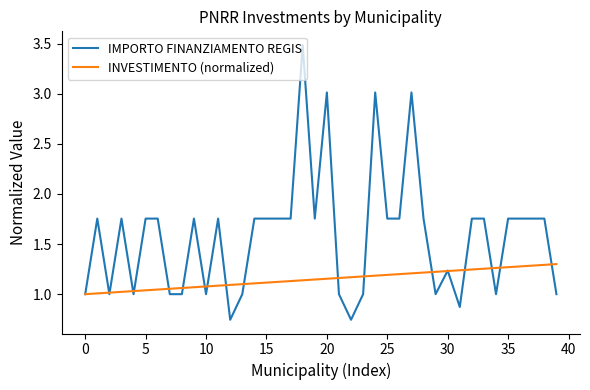

List the series in order of their overall mean, highest first.

IMPORTO FINANZIAMENTO REGIS, INVESTIMENTO (normalized)